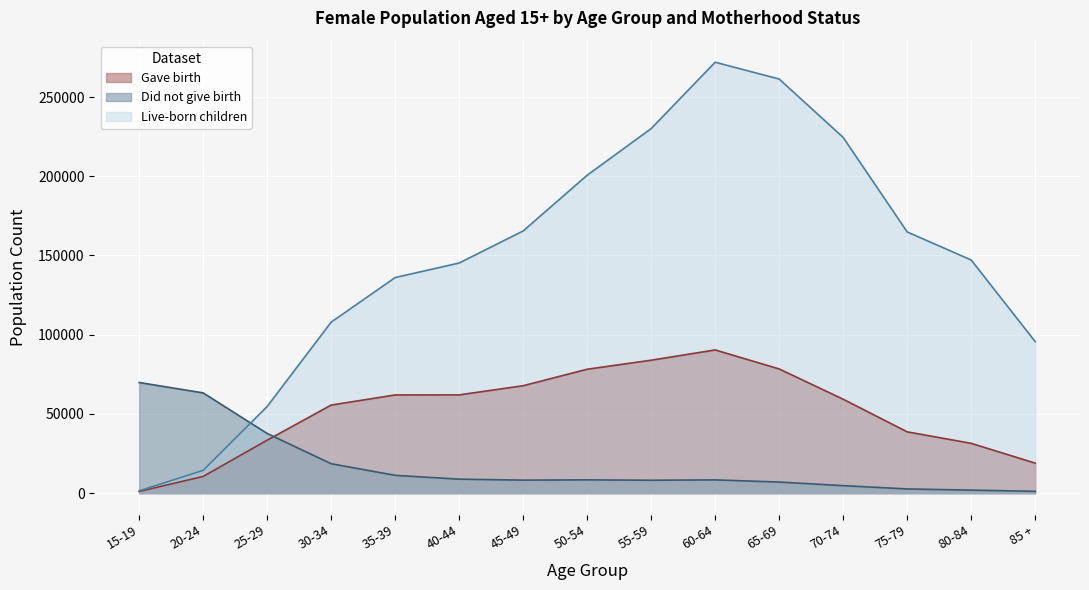

How many times do Did not give birth and Live-born children cross each other?

1